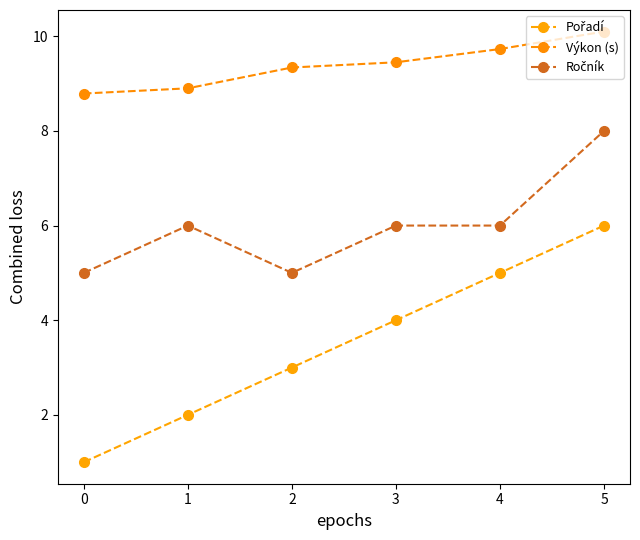

Does the chart have visible grid lines?

No